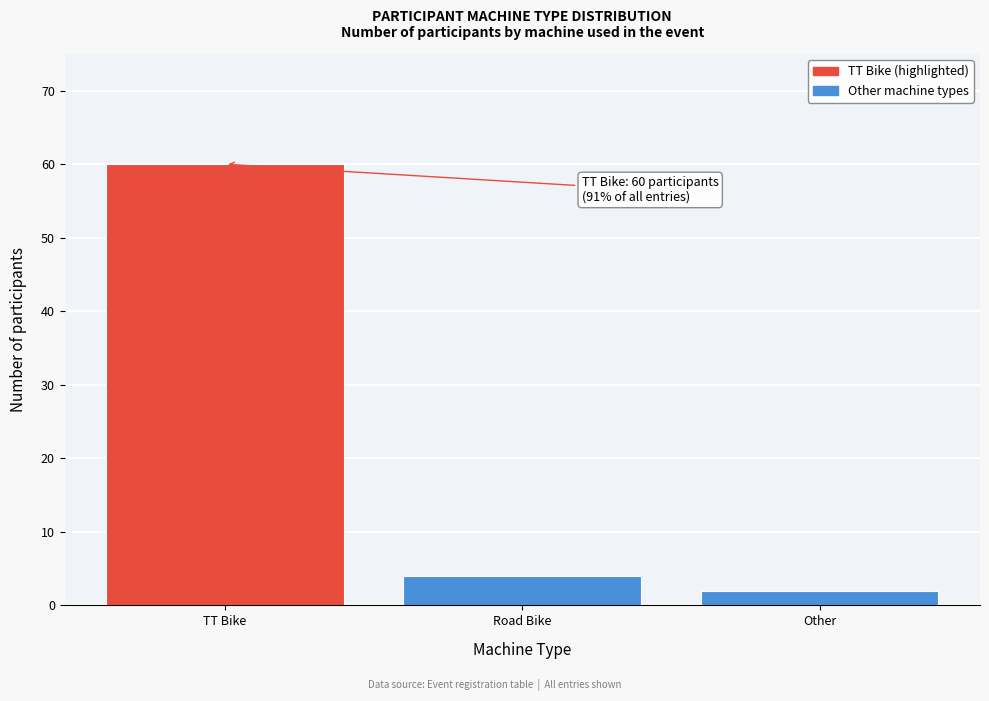

Reading left to right, list all the values displayed in this chart.

TT Bike=60	Road Bike=4	Other=2